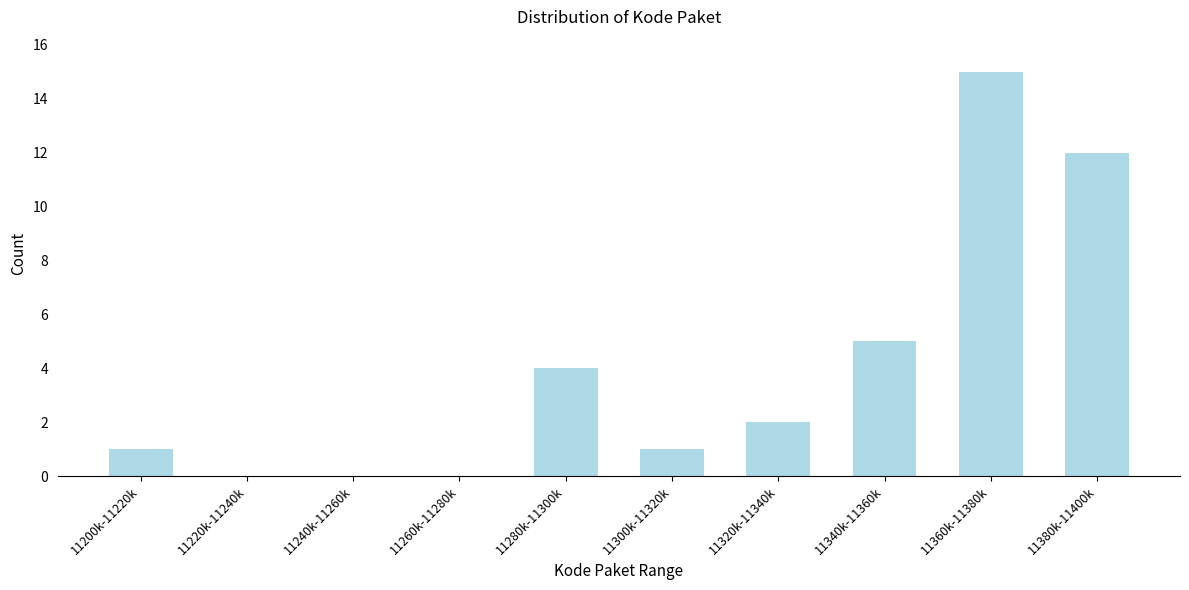

Reading right to left, extract all data points from this chart.

11380k-11400k=12	11360k-11380k=15	11340k-11360k=5	11320k-11340k=2	11300k-11320k=1	11280k-11300k=4	11260k-11280k=0	11240k-11260k=0	11220k-11240k=0	11200k-11220k=1